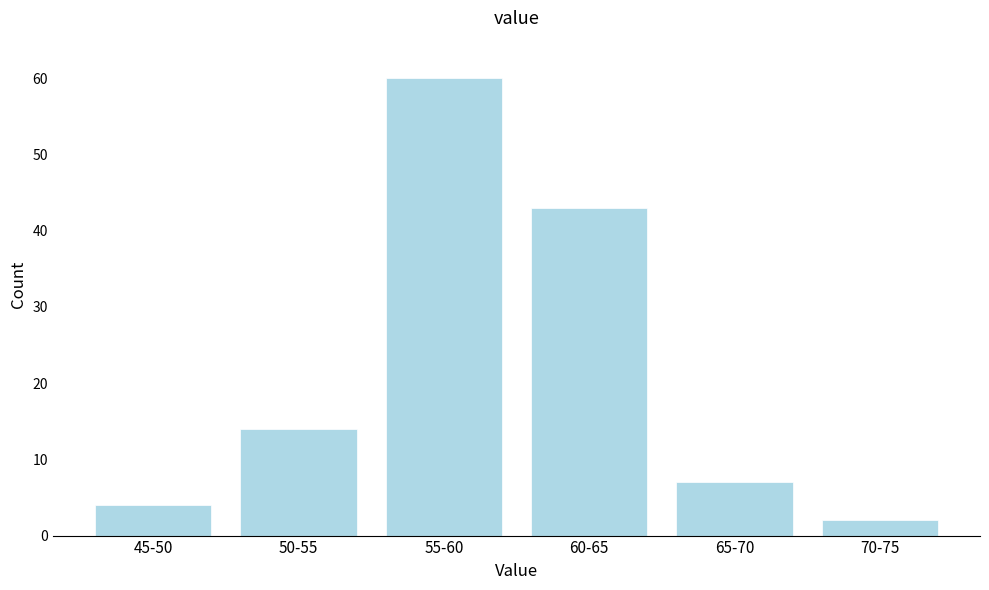

Reading left to right, list all the values displayed in this chart.

4	14	60	43	7	2